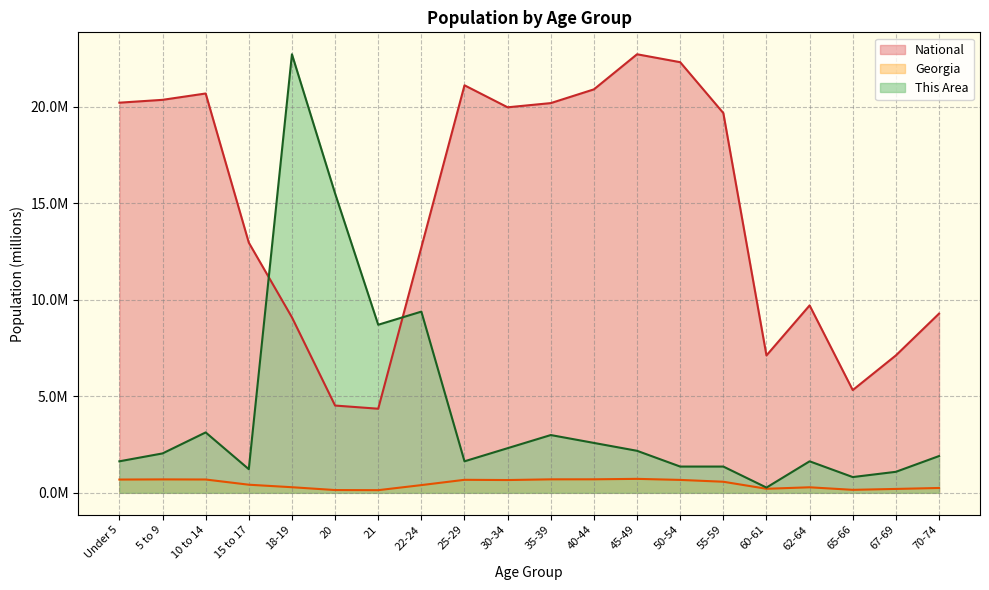

Rank the categories by Georgia value from lowest to highest.

21, 20, 65-66, 67-69, 60-61, 70-74, 62-64, 18-19, 22-24, 15 to 17, 55-59, 30-34, 50-54, 25-29, Under 5, 10 to 14, 5 to 9, 35-39, 40-44, 45-49